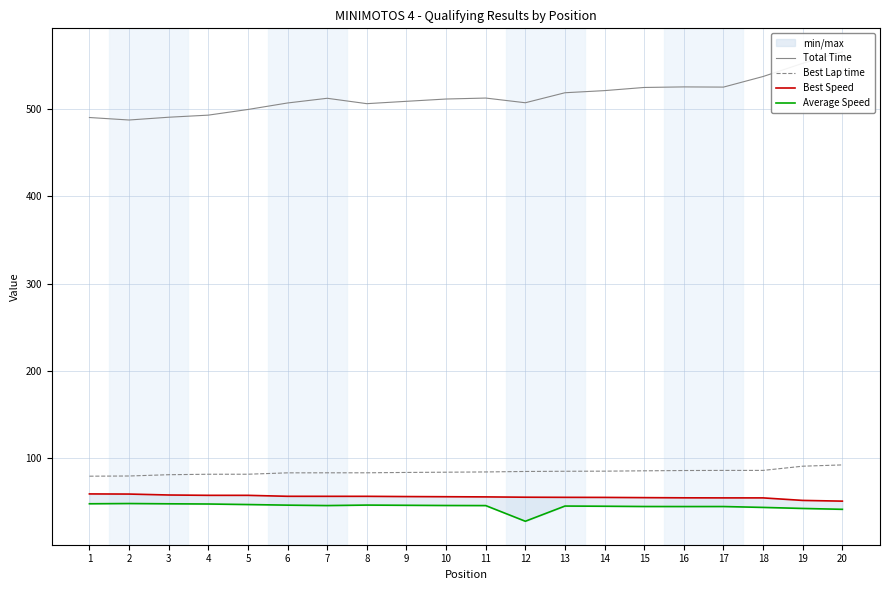

Reading left to right, transcribe all the data shown in this chart.

Total Time: 1=490.6	2=487.7	3=490.9	4=493.3	5=499.8	6=507.2	7=512.6	8=506.4	9=509.1	10=511.8	11=512.9	12=507.5	13=518.9	14=521.4	15=525.0	16=525.6	17=525.4	18=537.6	19=552.7	20=565.9
Best Lap time: 1=79.3	2=79.5	3=81.0	4=81.5	5=81.6	6=83.2	7=83.2	8=83.2	9=83.6	10=83.9	11=84.2	12=84.7	13=85.0	14=85.1	15=85.5	16=85.8	17=86.0	18=86.0	19=90.8	20=92.3
Best Speed: 1=59.0	2=58.8	3=57.8	4=57.4	5=57.4	6=56.3	7=56.2	8=56.2	9=56.0	10=55.8	11=55.6	12=55.2	13=55.1	14=55.0	15=54.7	16=54.5	17=54.5	18=54.4	19=51.6	20=50.7
Average Speed: 1=47.7	2=48.0	3=47.7	4=47.4	5=46.8	6=46.1	7=45.6	8=46.2	9=46.0	10=45.7	11=45.6	12=27.7	13=45.1	14=44.9	15=44.6	16=44.5	17=44.5	18=43.5	19=42.3	20=41.4